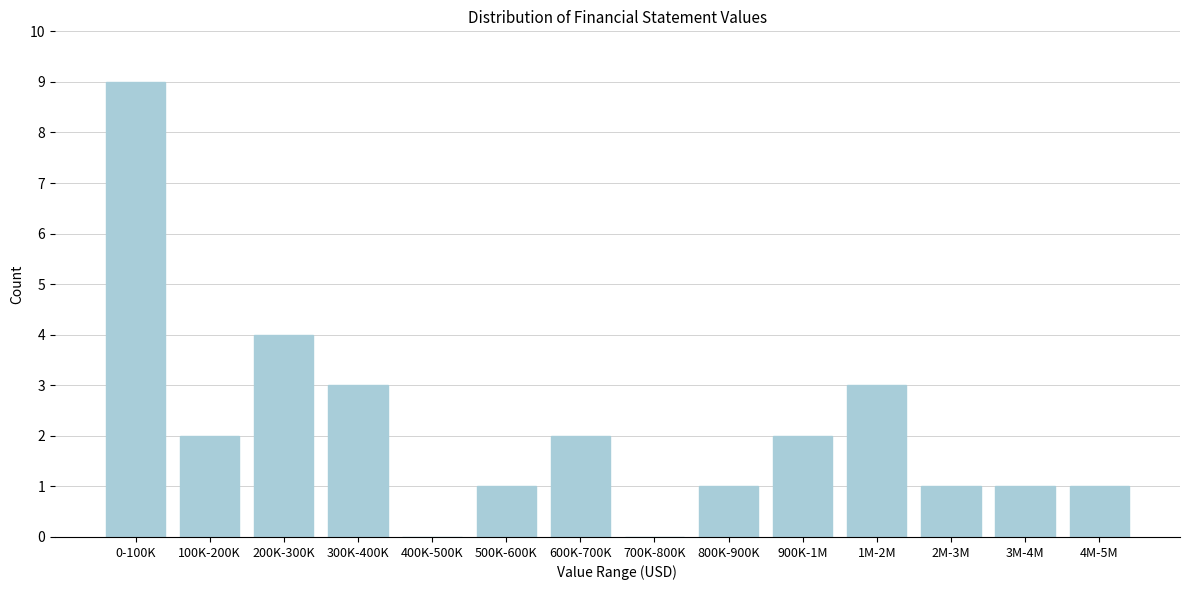

Reading right to left, extract all data points from this chart.

4M-5M=1	3M-4M=1	2M-3M=1	1M-2M=3	900K-1M=2	800K-900K=1	700K-800K=0	600K-700K=2	500K-600K=1	400K-500K=0	300K-400K=3	200K-300K=4	100K-200K=2	0-100K=9